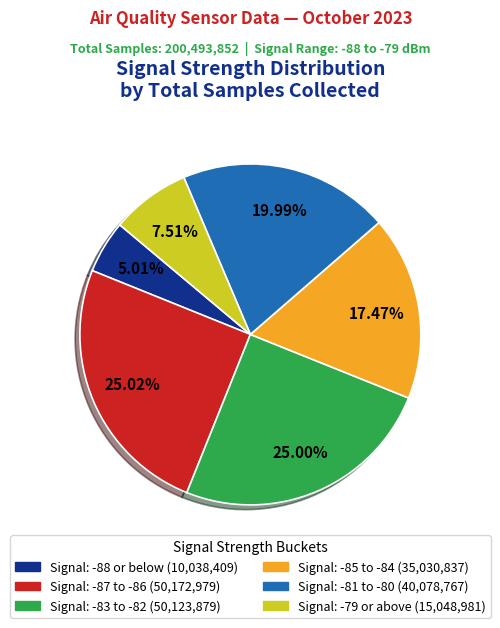

Is there any slice that represents more than half of the pie?

No